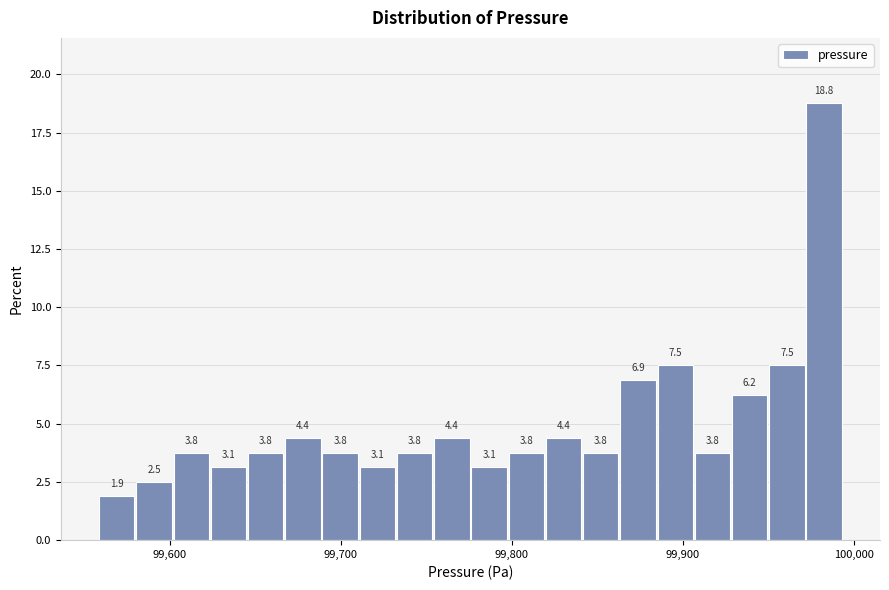

Read against the x-axis, roughly where is the centre of the tallest bar?

99980